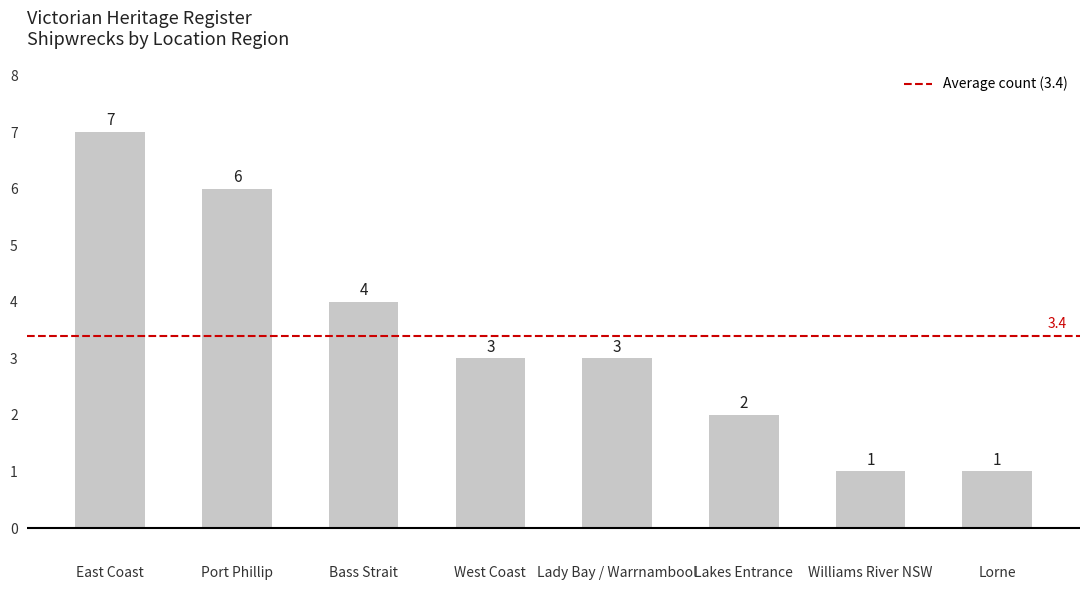

What is the sum of all values?

27